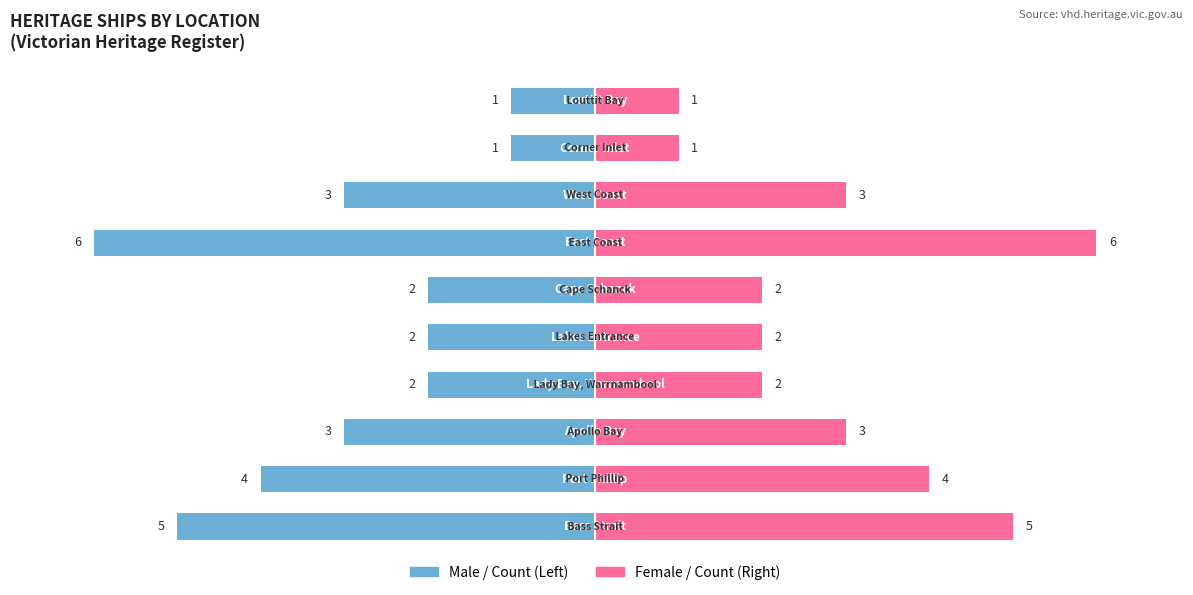

Rank the series by their maximum value, from highest to lowest.

Female, Male